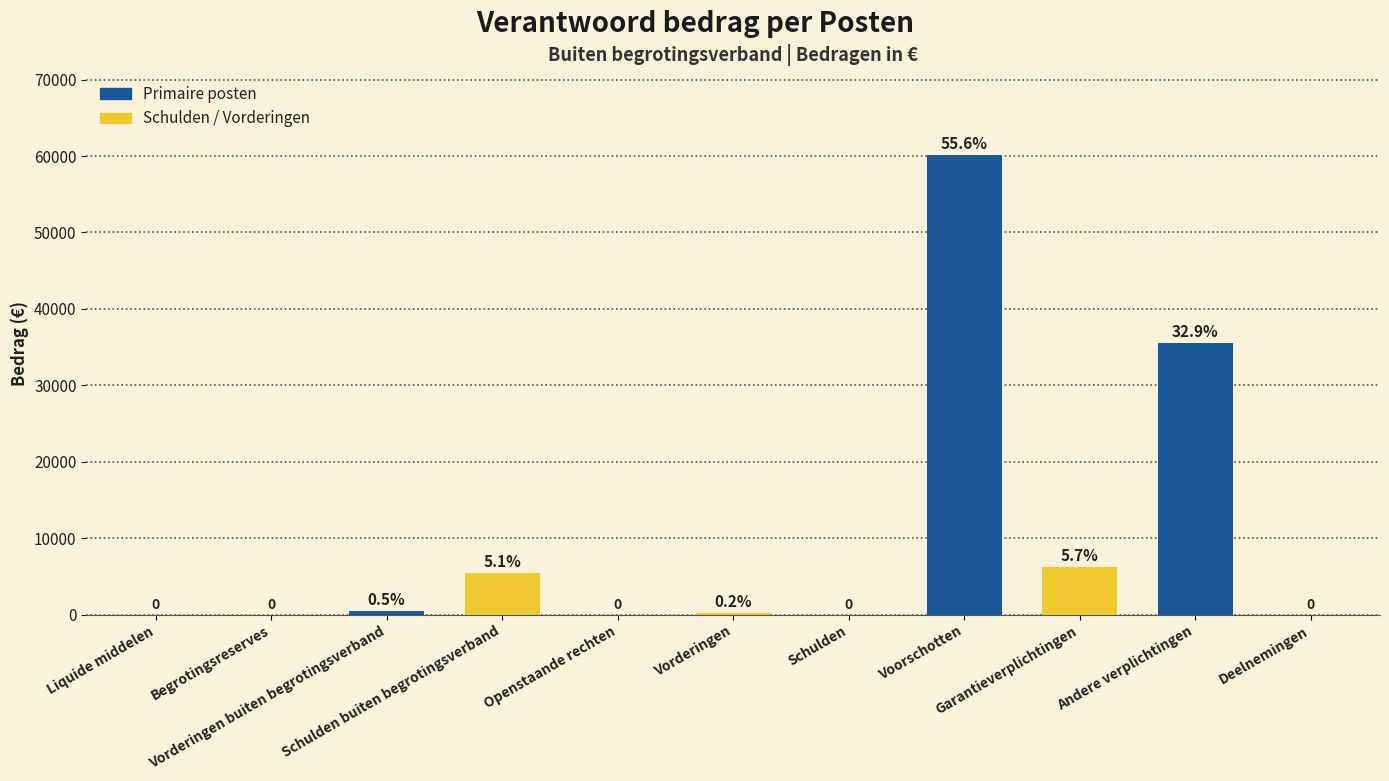

What is the greatest value displayed?

60151